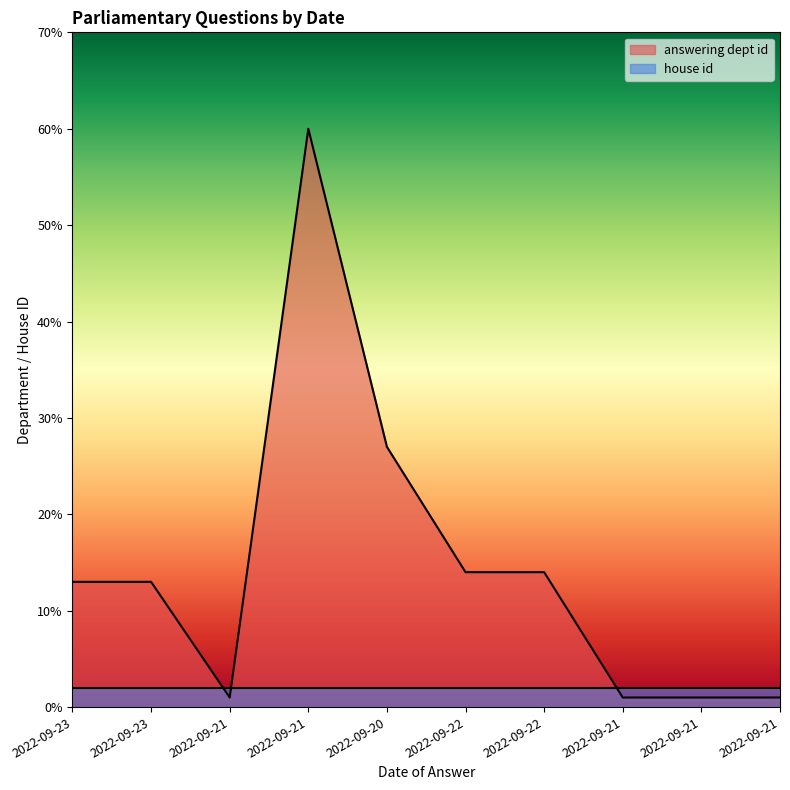

What is the approximate value at 2022-09-21?

1